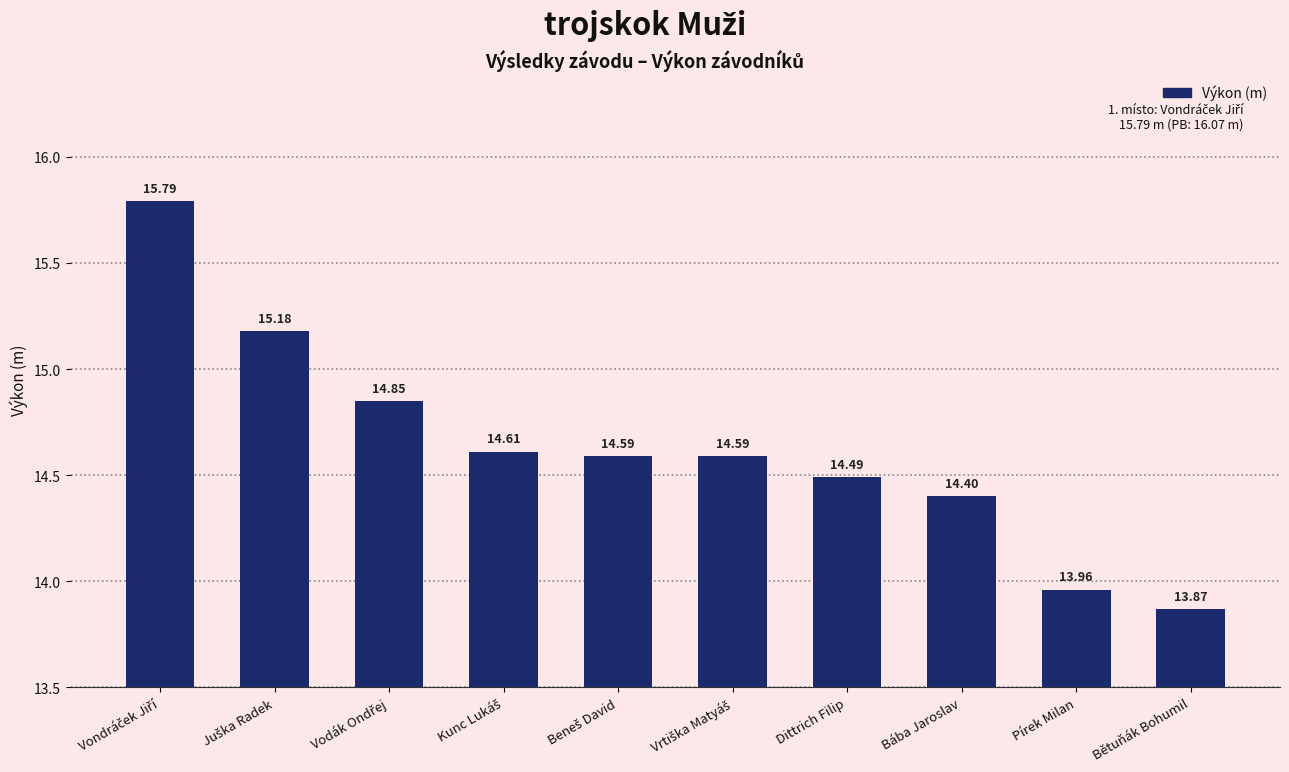

How many series are shown in this chart?

1